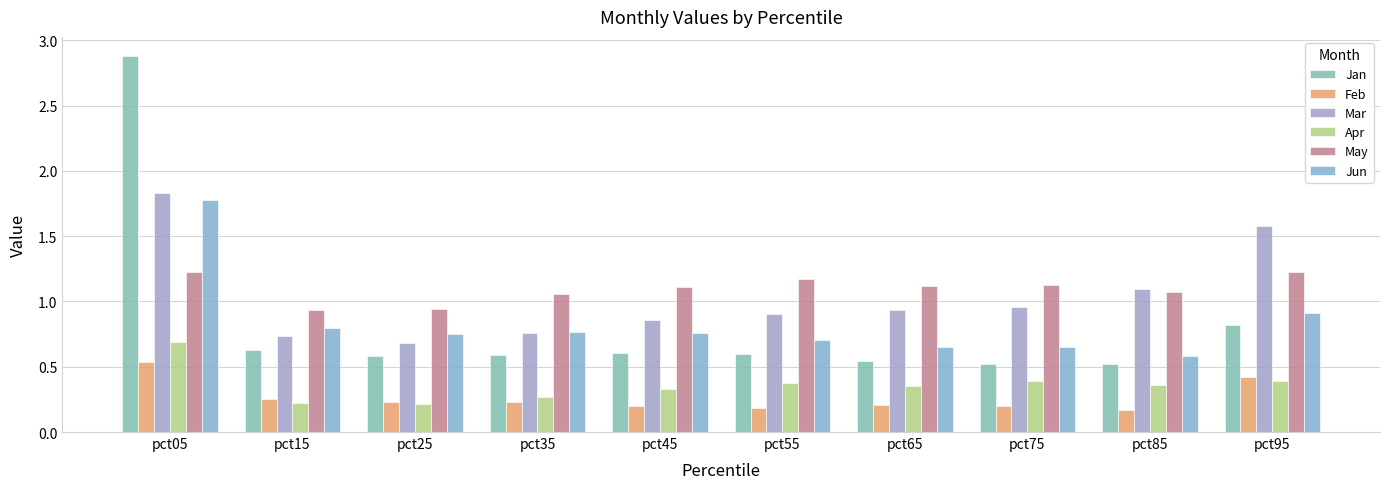

How many data points in May are less than 1?

2